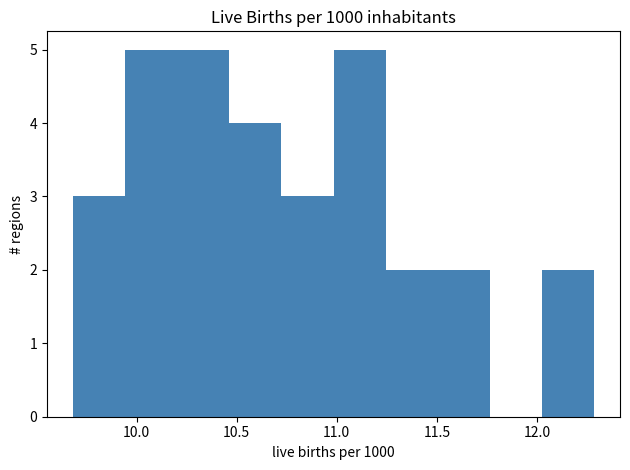

How tall is the bar that spans 10.70 to 11.00 on the x-axis? Neither the bar edges nor the heights are printed on the chart, so give them approximately, as read against the axes.

3